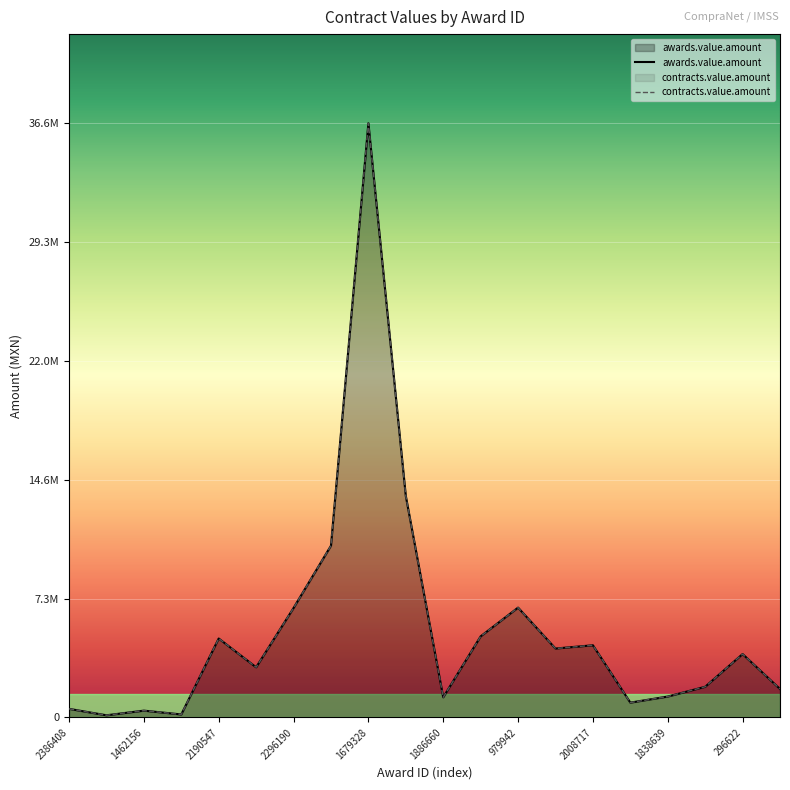

At which category is the sum across all series the highest?

1679328